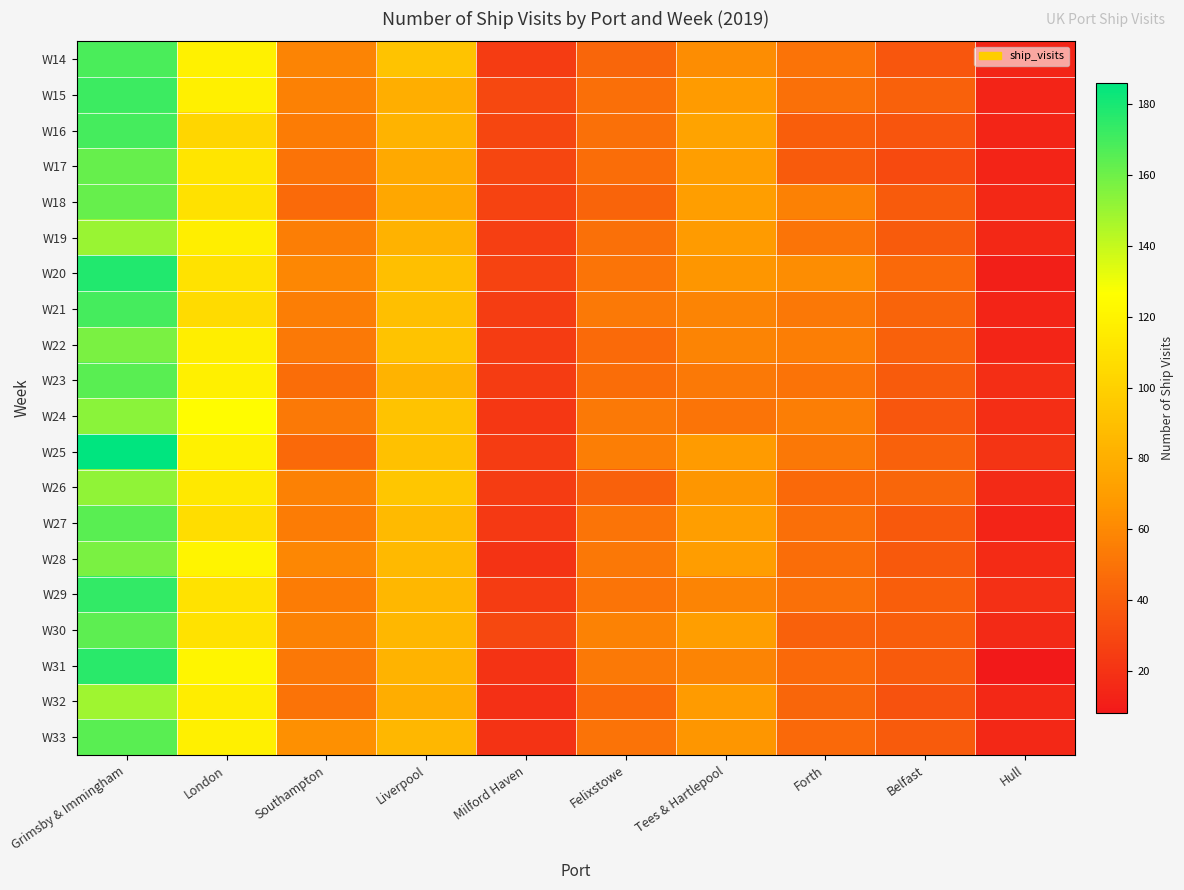

At which category is the sum across all series the highest?

Grimsby & Immingham